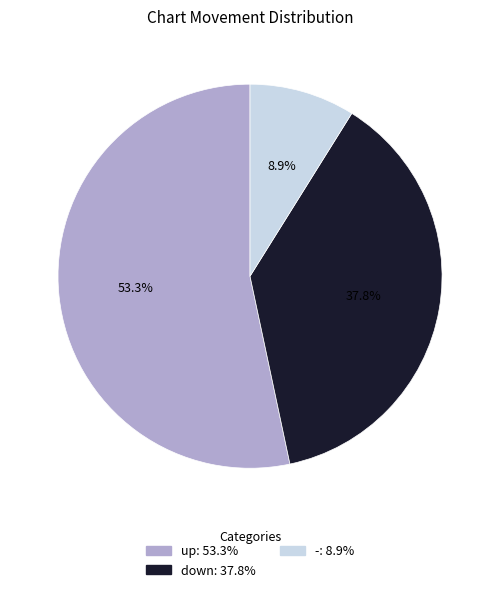

Is there any slice that represents more than half of the pie?

Yes